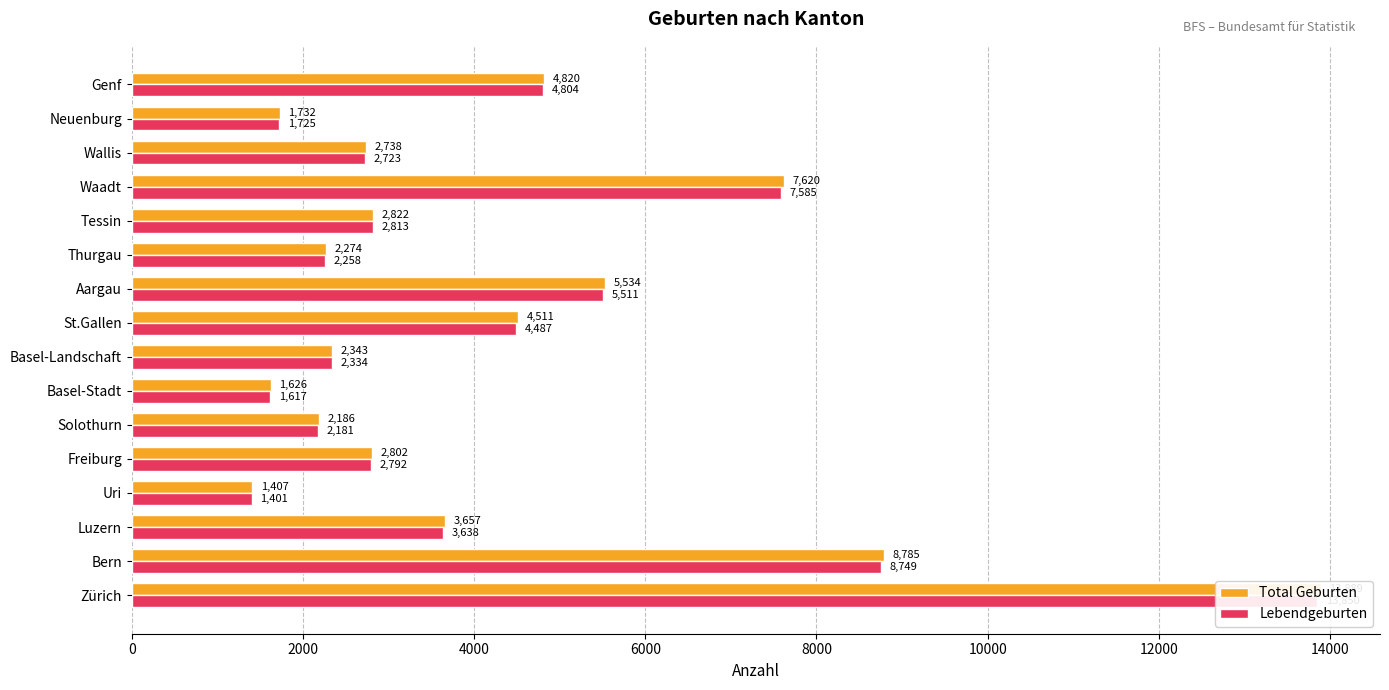

Rank the series by their maximum value, from highest to lowest.

Total Geburten, Lebendgeburten